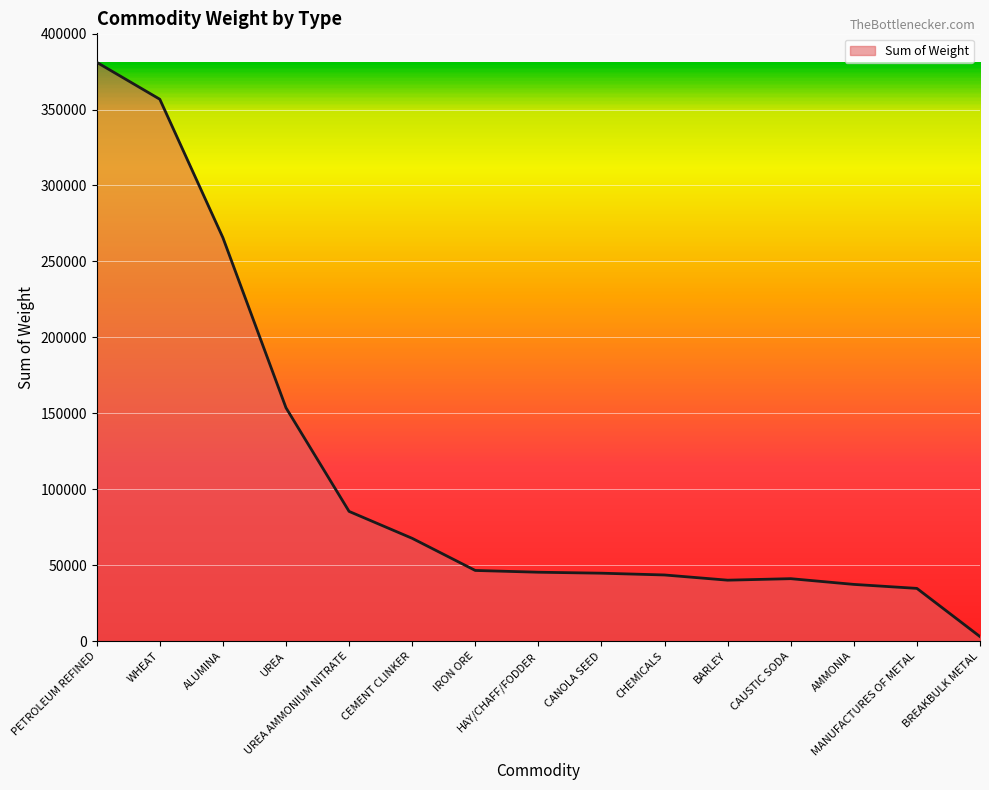

Where is the data nearest to the value 192015?

UREA